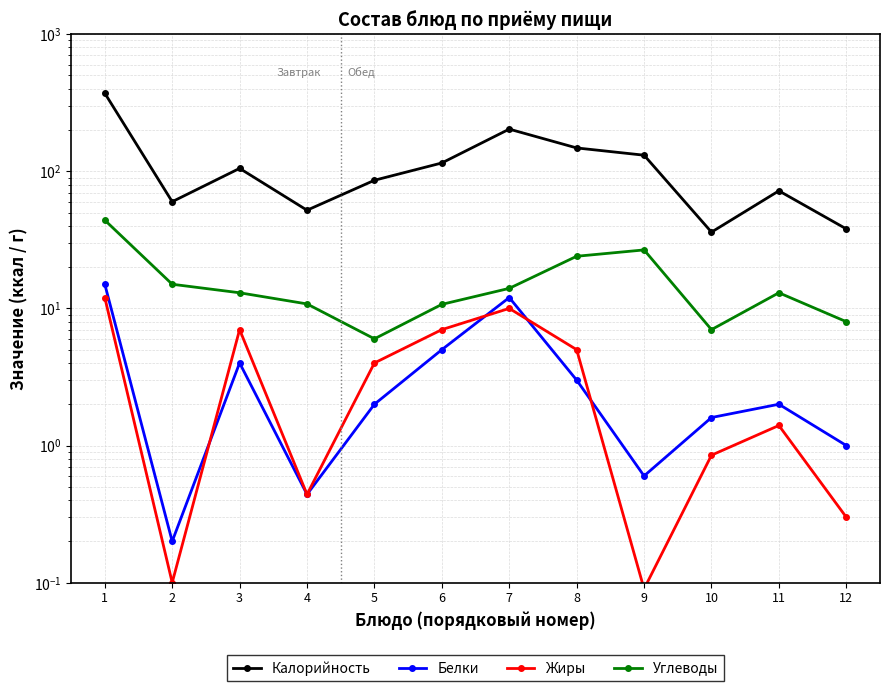

What is the difference between the highest and lowest values at 9?

130.9